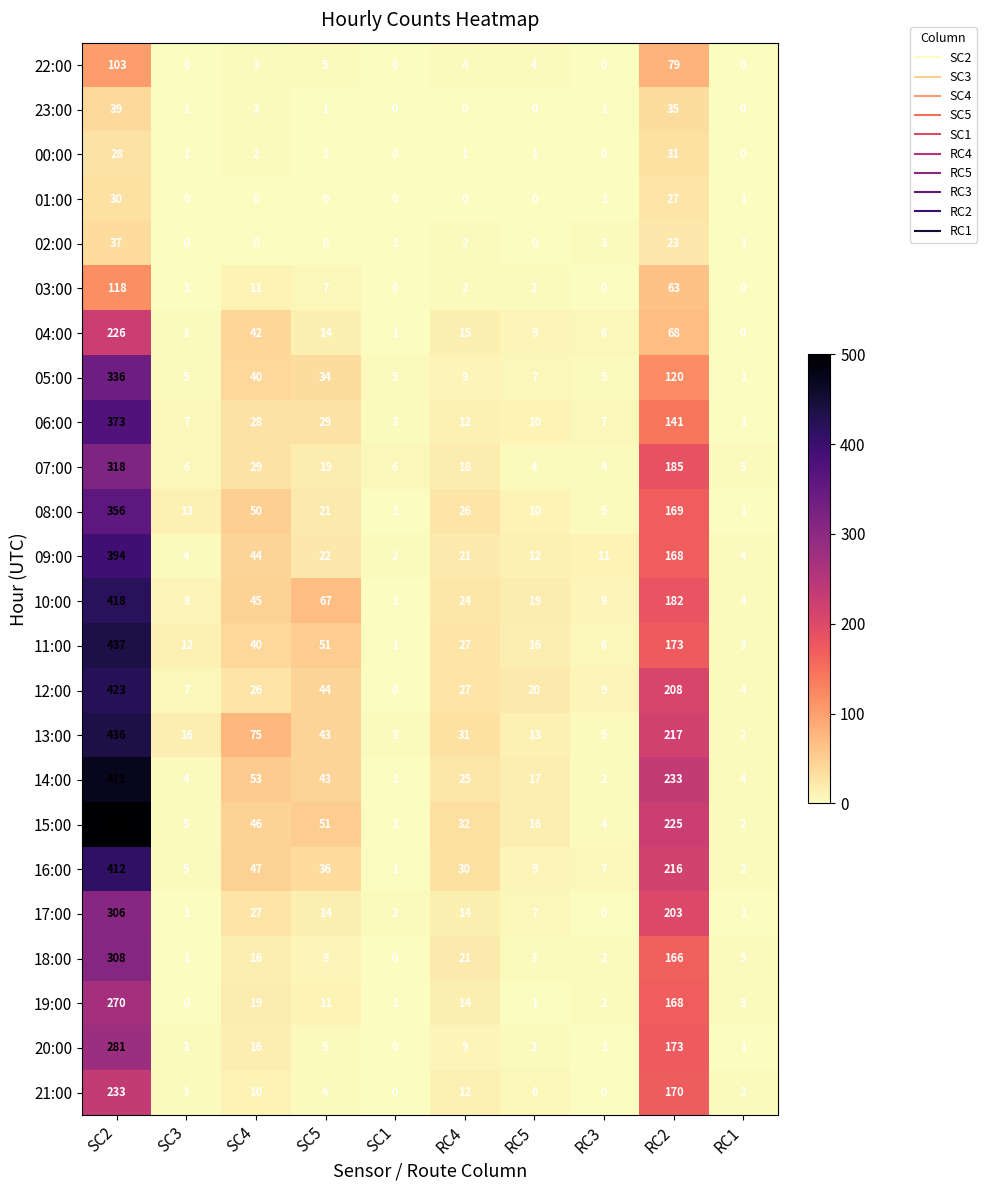

Count the number of categories in the chart.

10